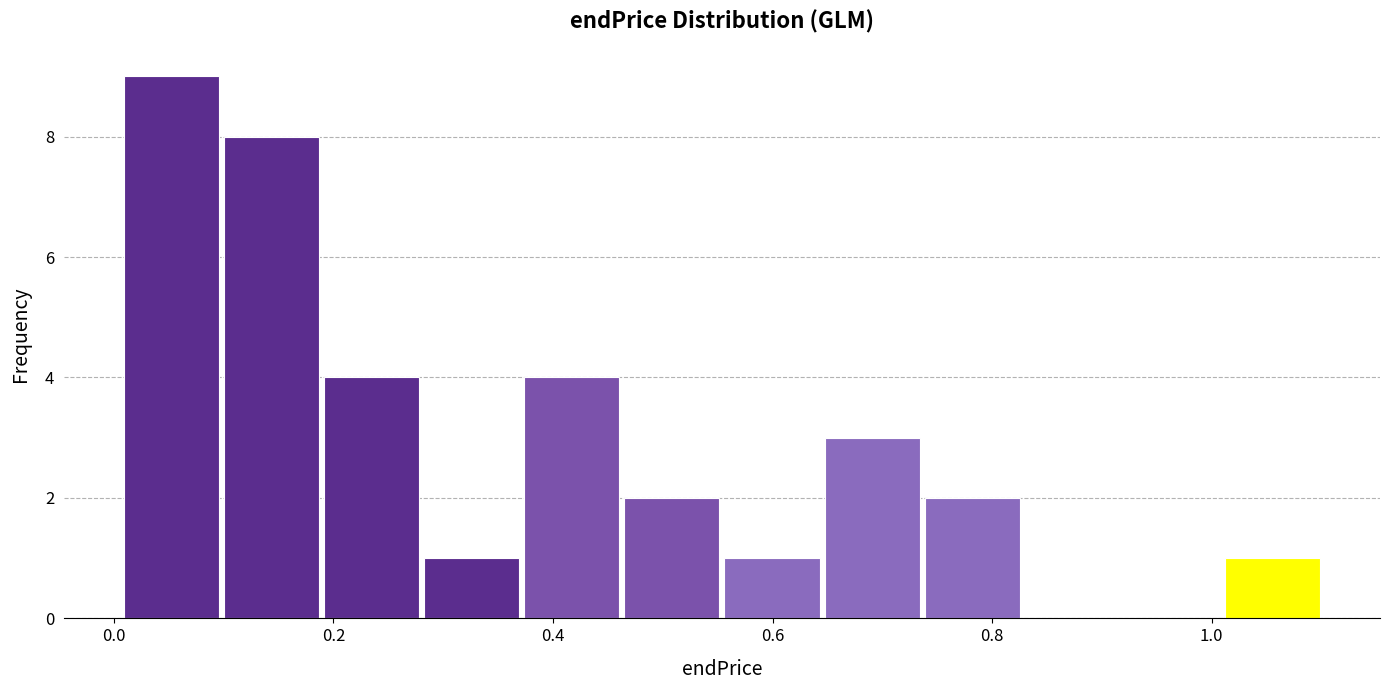

Reading left to right, transcribe this chart: for each bar, give the range it covers on the x-axis and its height. Neither the bar edges nor the heights are printed on the chart, so give them approximately, as read against the axes.

0.00 to 0.10: 9
0.10 to 0.20: 8
0.20 to 0.28: 4
0.28 to 0.38: 1
0.38 to 0.46: 4
0.46 to 0.56: 2
0.56 to 0.64: 1
0.64 to 0.74: 3
0.74 to 0.82: 2
0.82 to 0.92: 0
0.92 to 1.02: 0
1.02 to 1.10: 1